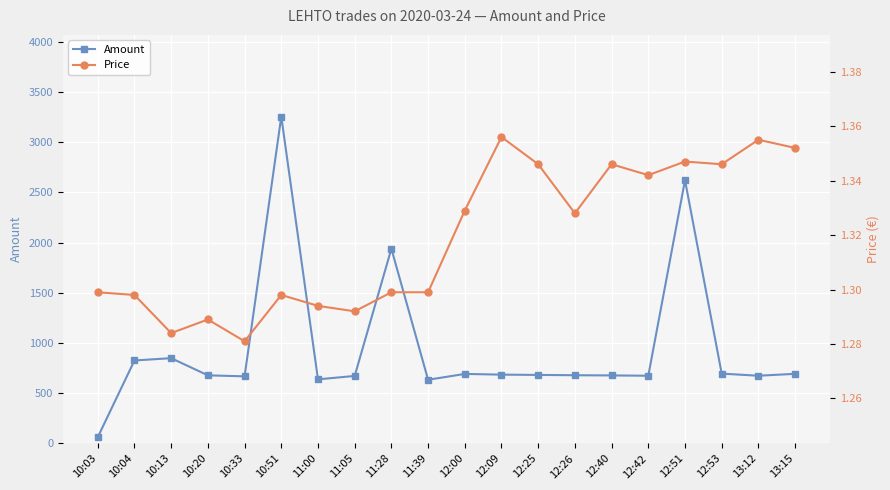

True or false: Amount and Price cross at least once.

False